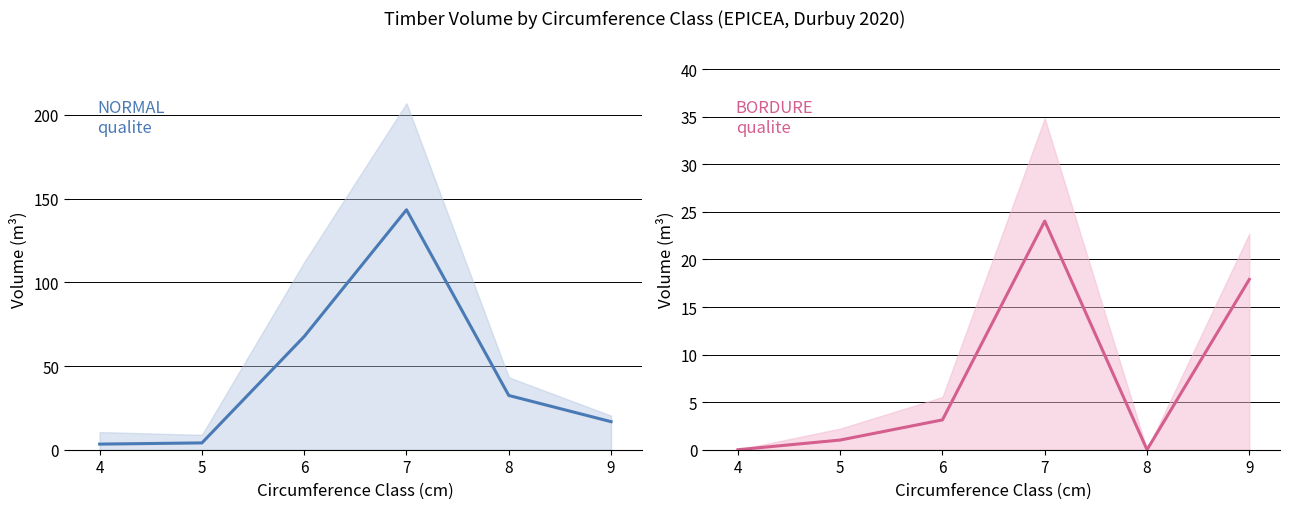

How many data points in NORMAL produit_vtgr are less than 32?

3